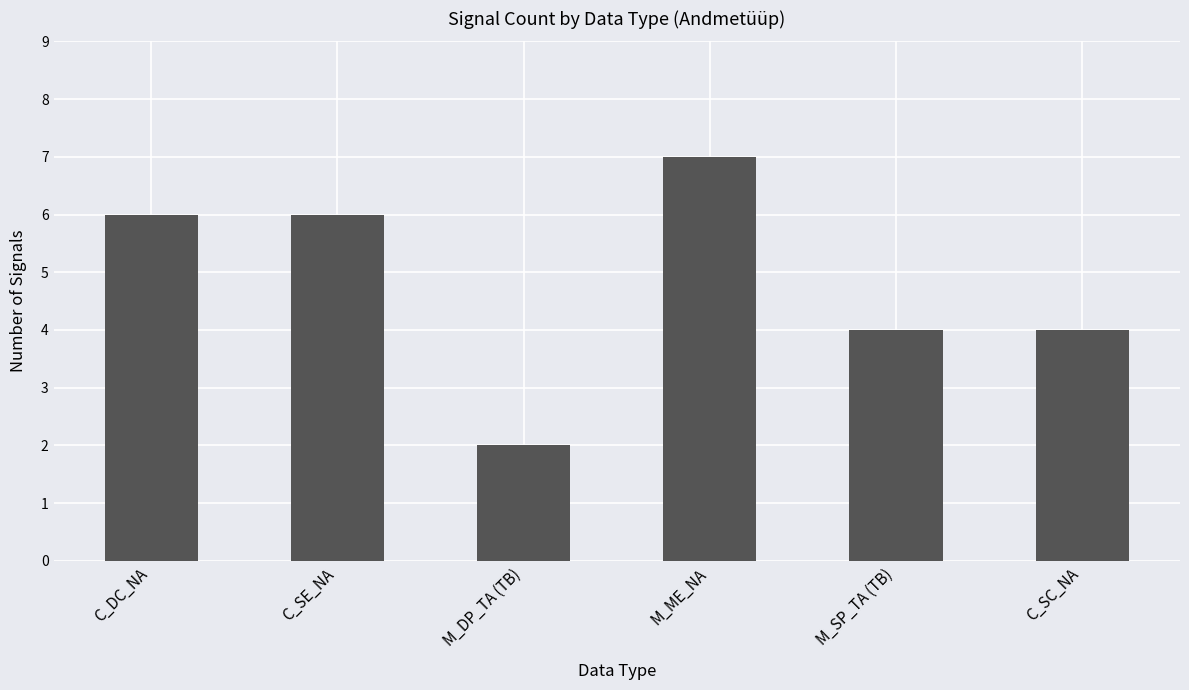

What is the value of the 3rd bar from the left?

2